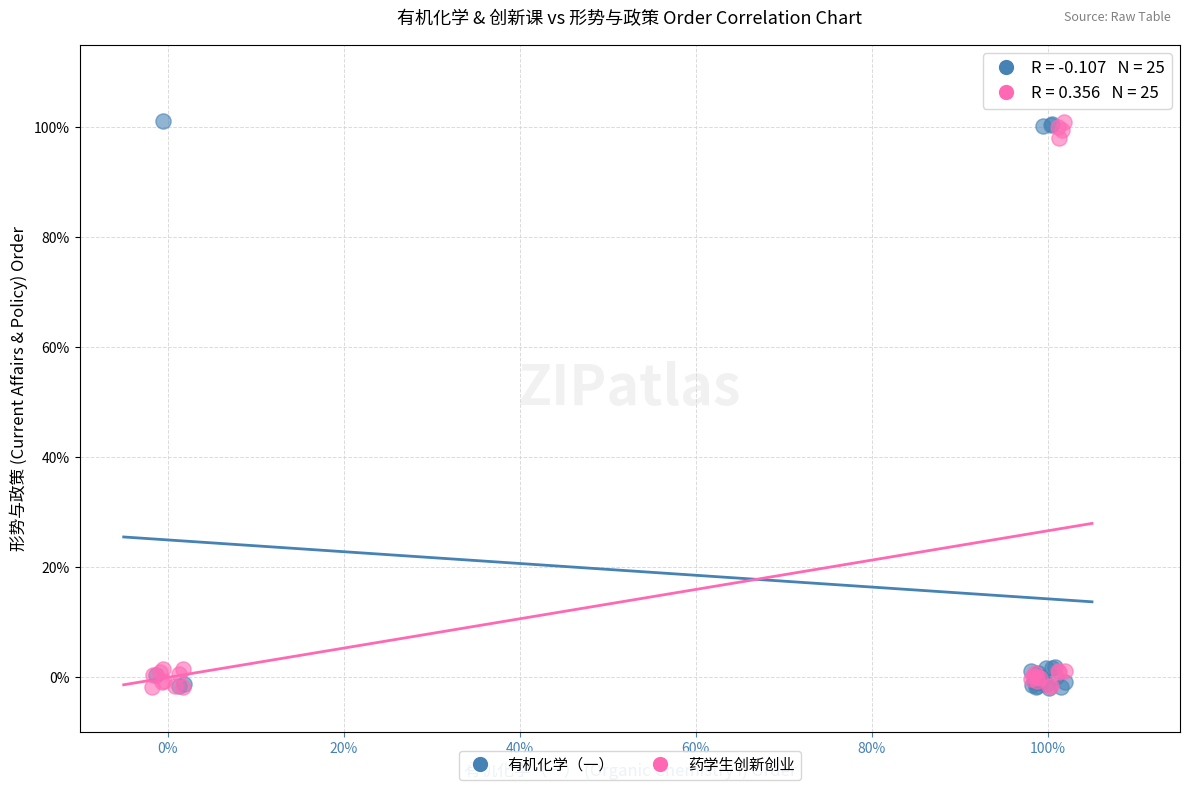

Which series has the largest Y range (max minus min)?

有机化学（一）